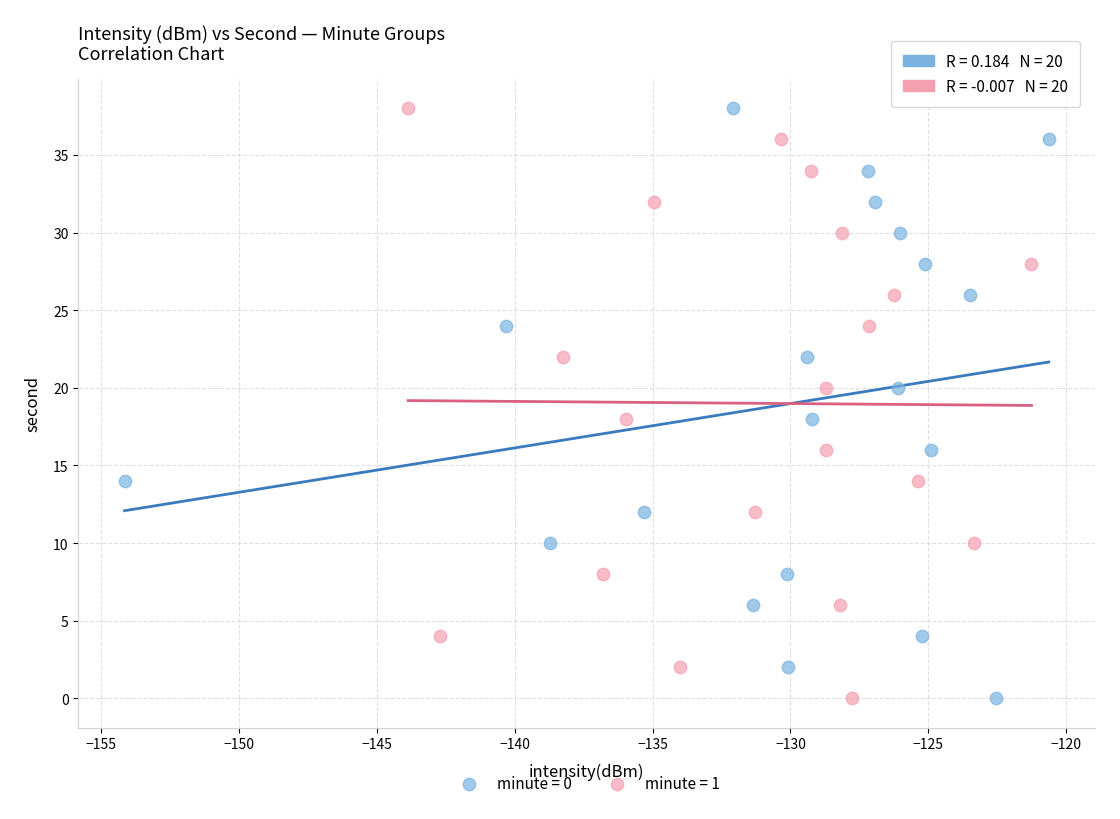

What are all the series names shown in the legend?

minute = 0, minute = 1